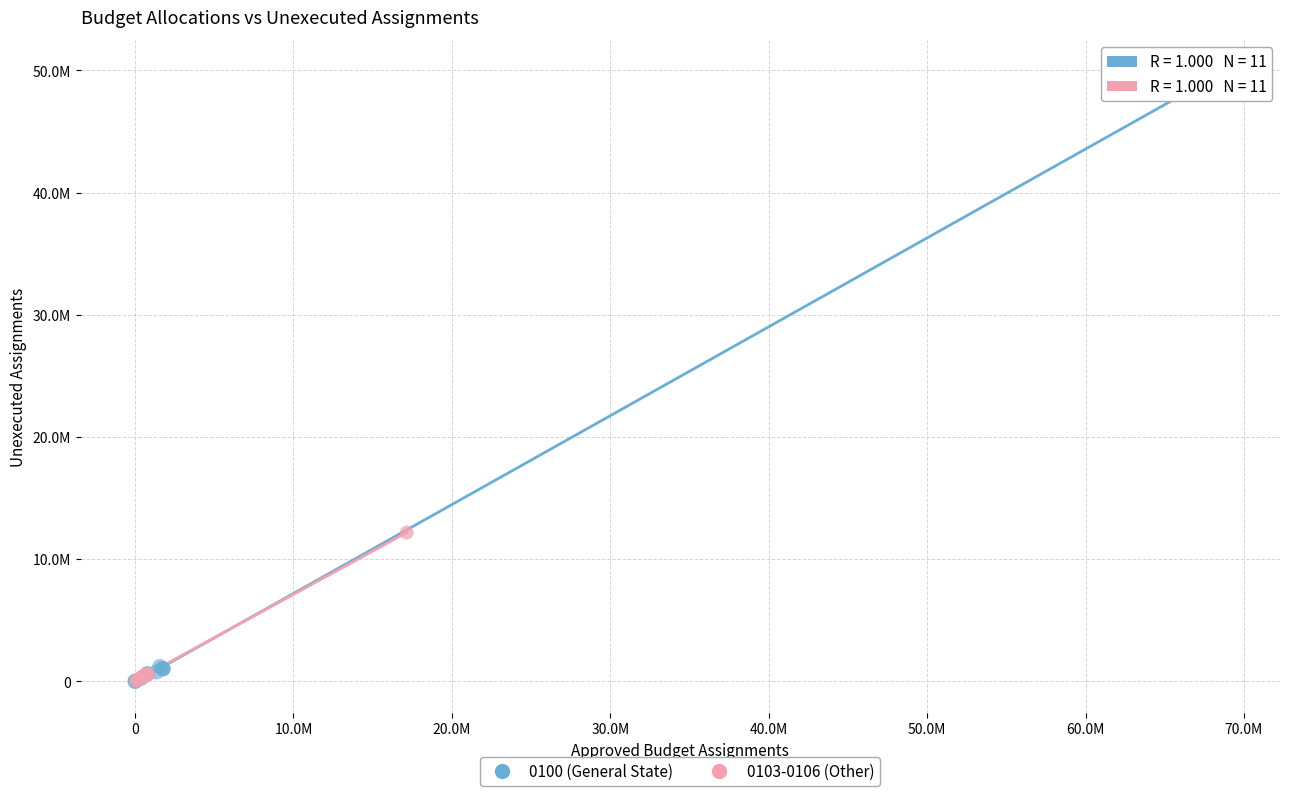

What are all the series names shown in the legend?

0100 (General State), 0103-0106 (Other)